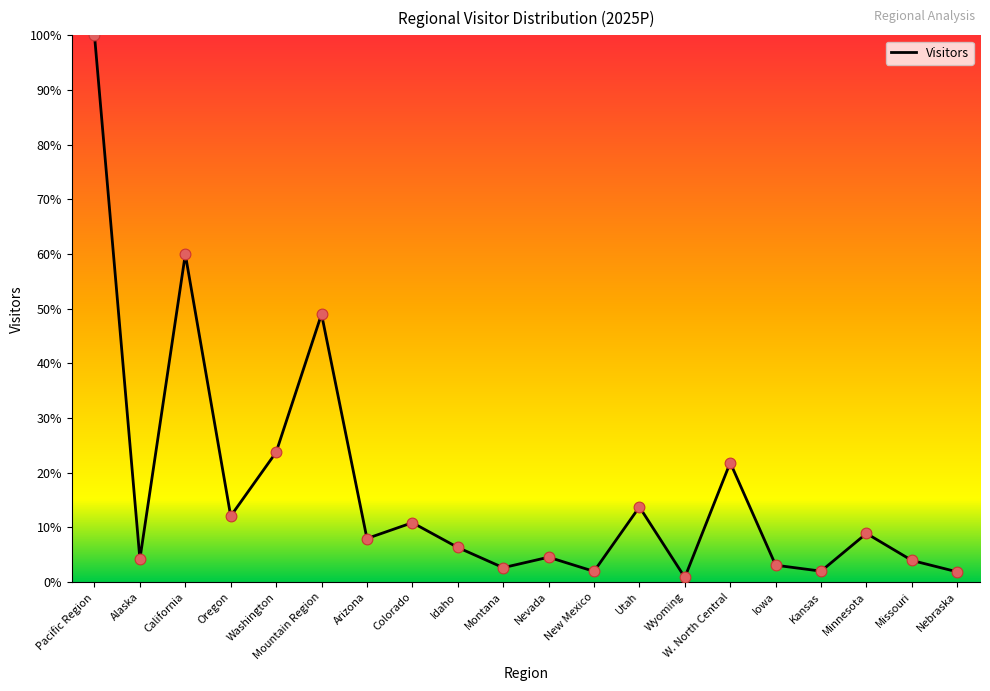

Approximately how many times larger is the value at Colorado compared to Kansas?

5.4